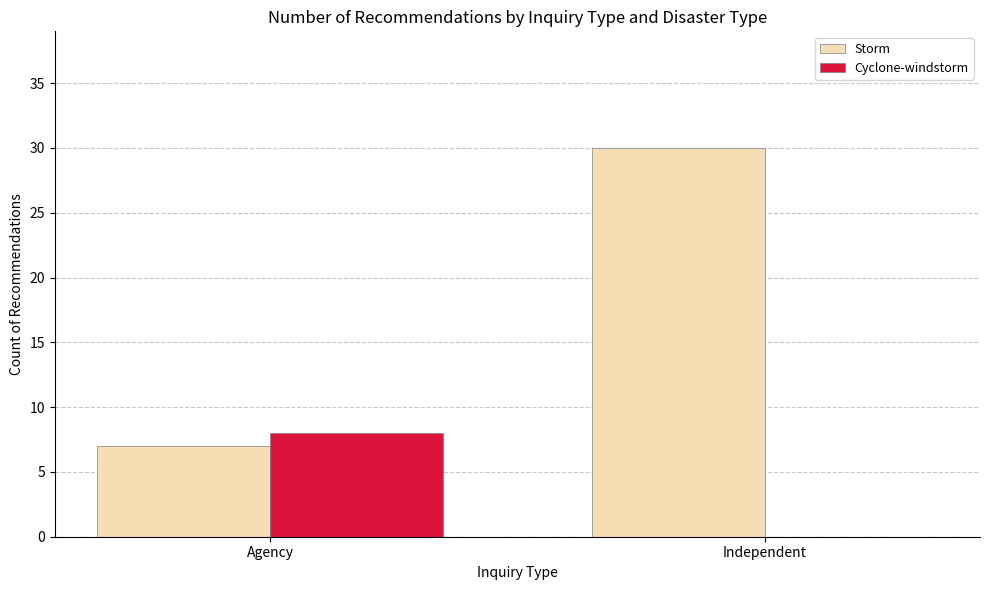

The value of Cyclone-windstorm at Independent is 4. True or false?

False